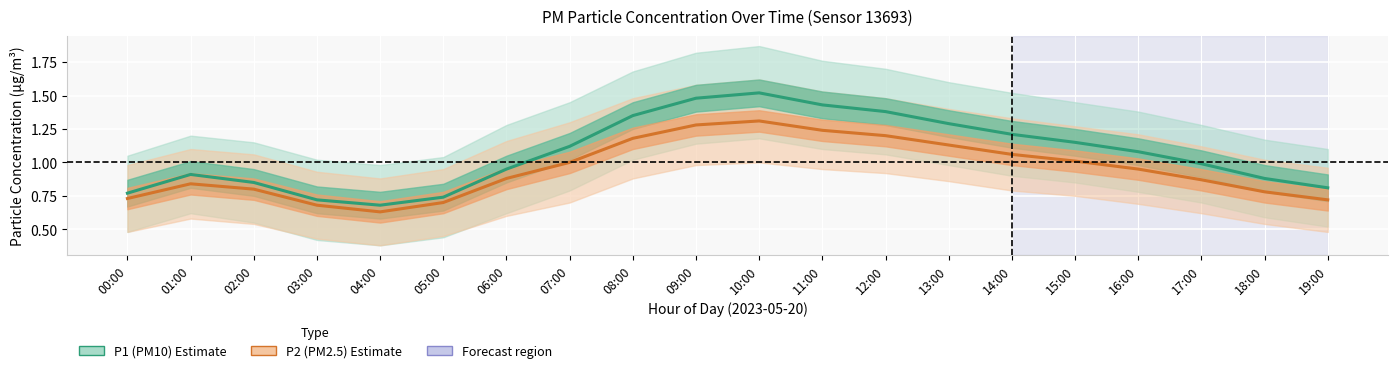

Which series has the largest total across all categories?

P1 (PM10)